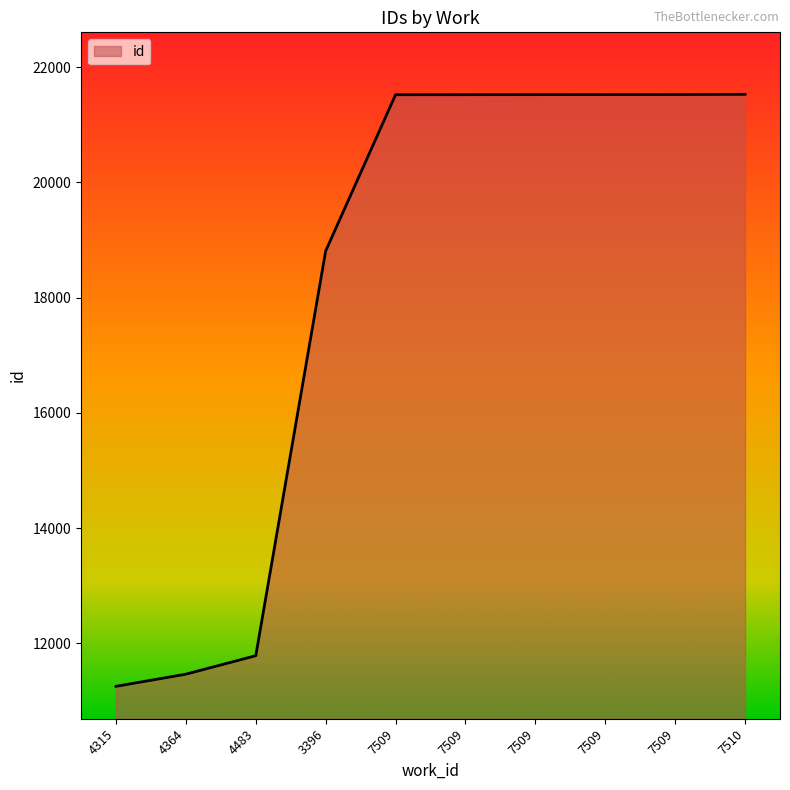

The chart shows a value of 6280 at 4315. True or false?

False